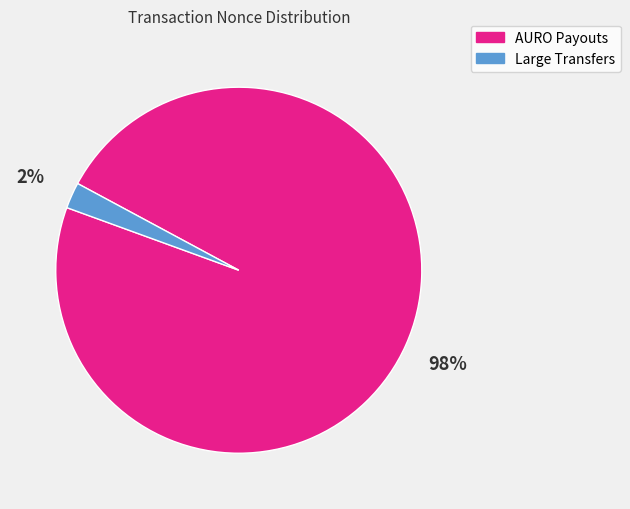

Is there a majority slice in this chart?

Yes